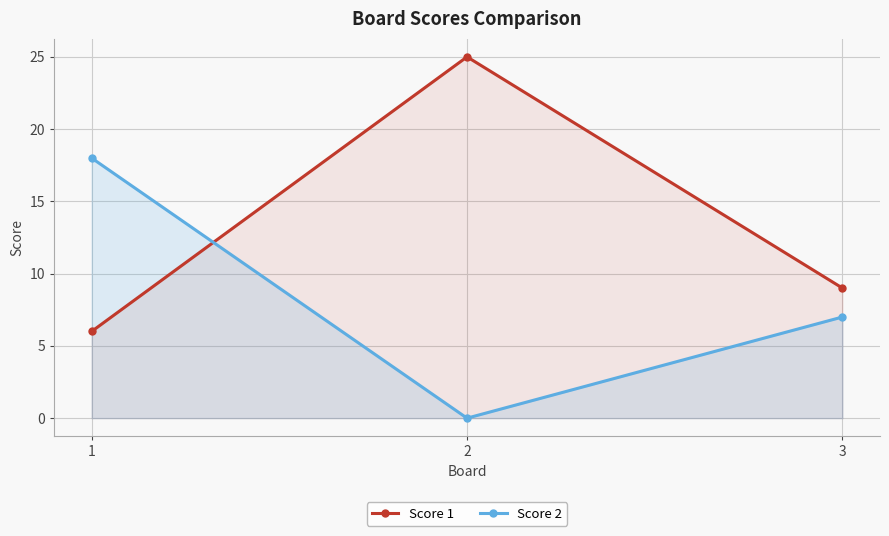

What is the average value of the Score 2 series?

8